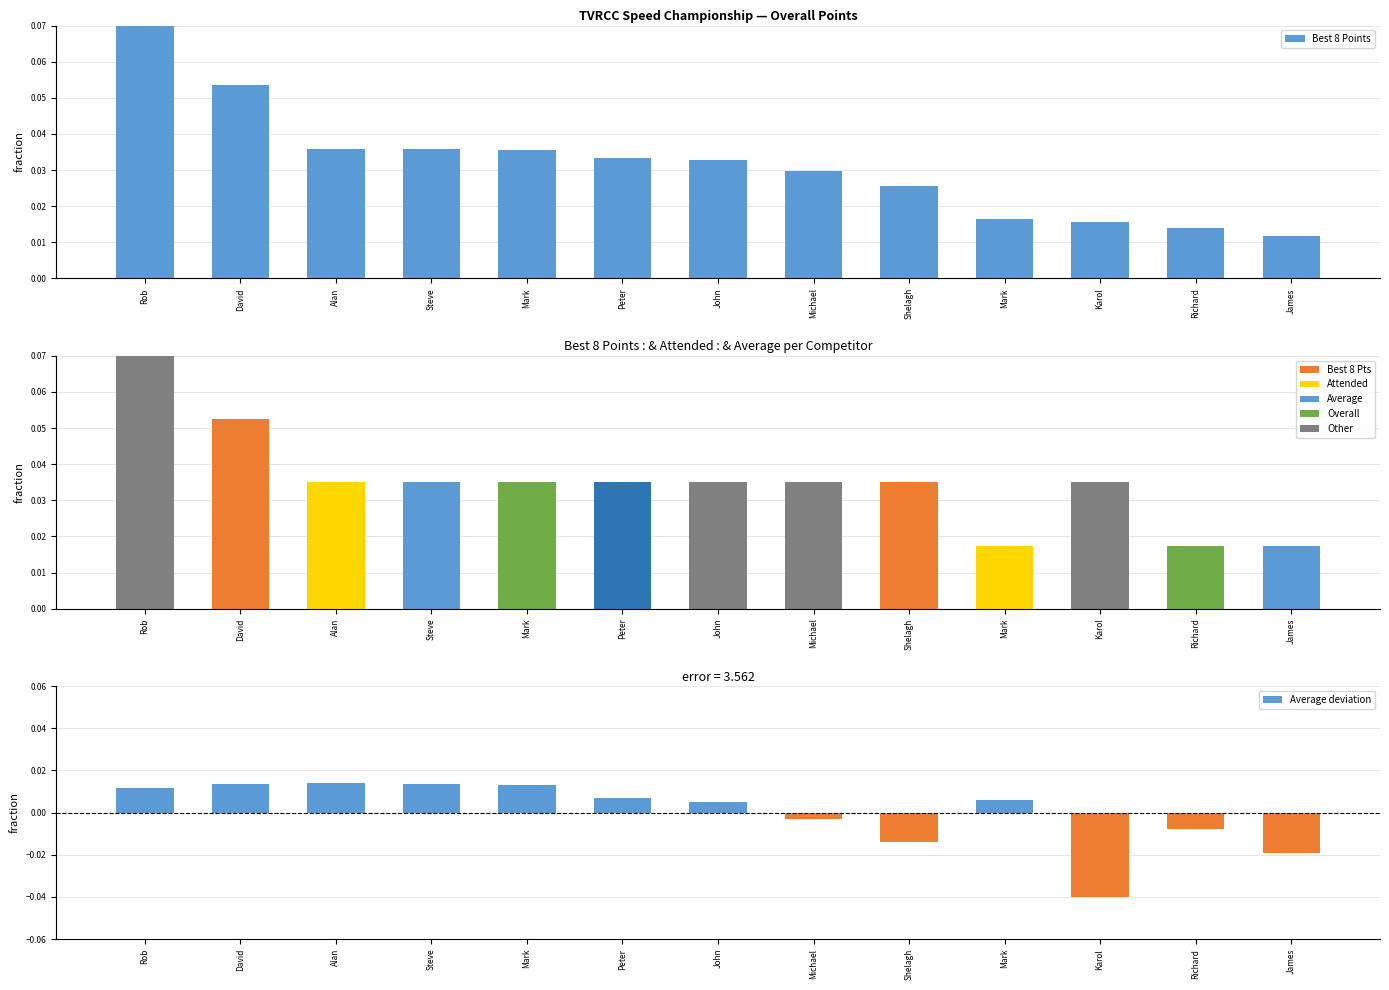

Reading right to left, list all the values displayed in this chart.

Best 8 Points: James=0.0	Richard=0.0	Karol=0.0	Mark=0.0	Shelagh=0.0	Michael=0.0	John=0.0	Peter=0.0	Mark=0.0	Steve=0.0	Alan=0.0	David=0.1	Rob=0.1
Average deviation: James=-0.0	Richard=-0.0	Karol=-0.0	Mark=0.0	Shelagh=-0.0	Michael=-0.0	John=0.0	Peter=0.0	Mark=0.0	Steve=0.0	Alan=0.0	David=0.0	Rob=0.0